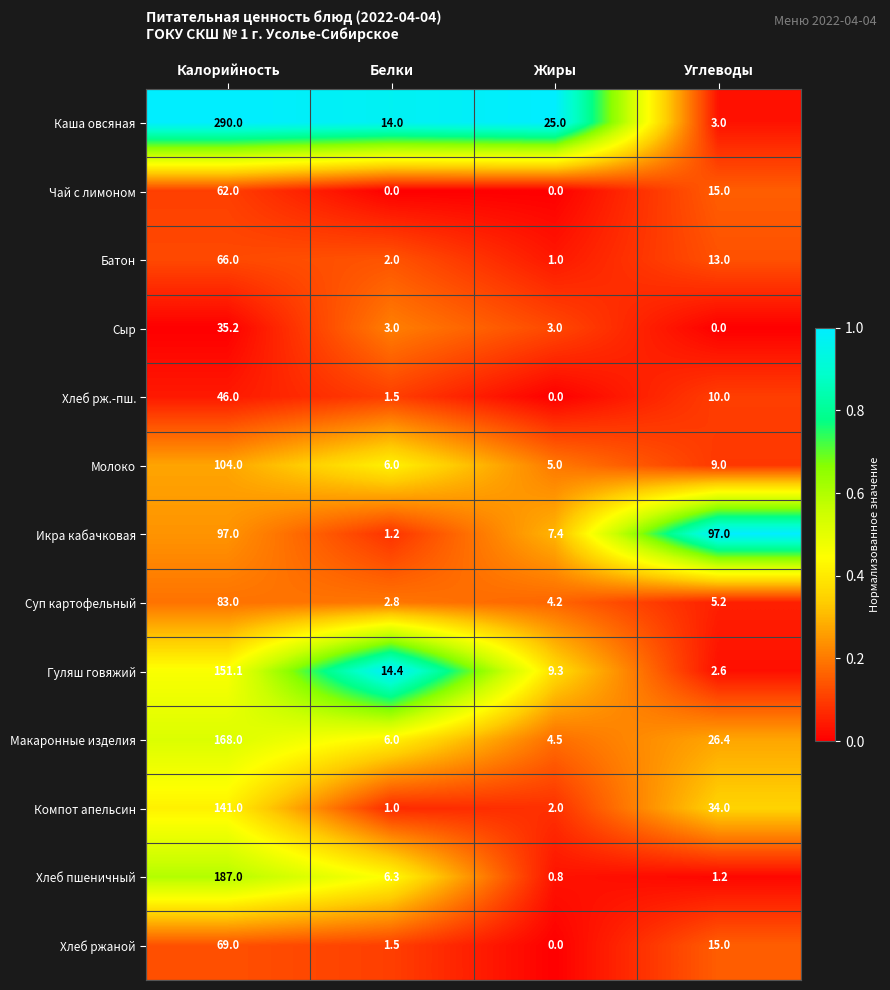

Which series has the largest range (max minus min)?

Каша овсяная